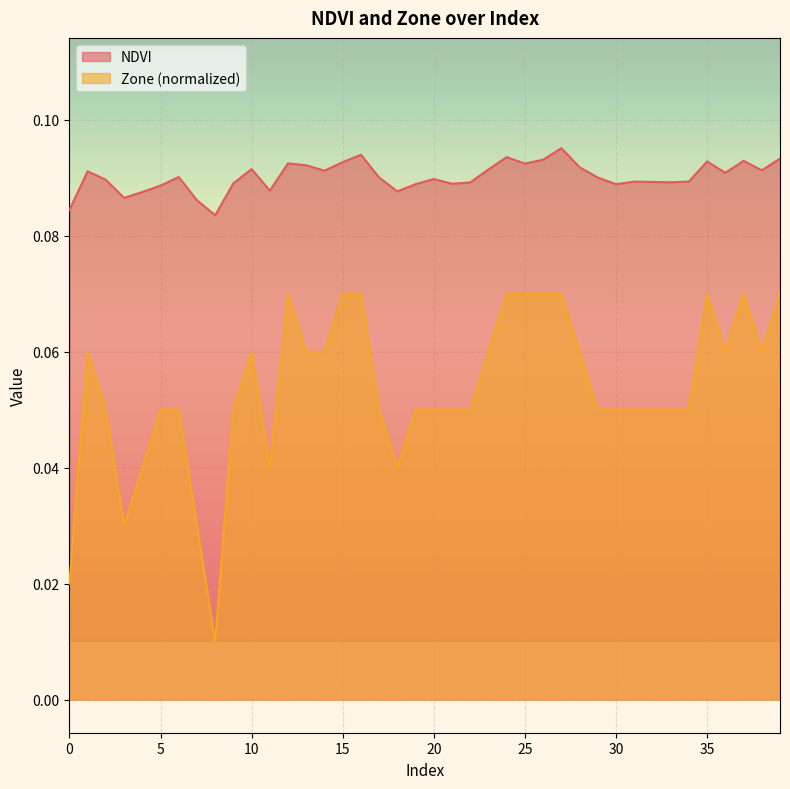

At which category does NDVI reach its first local valley?

3